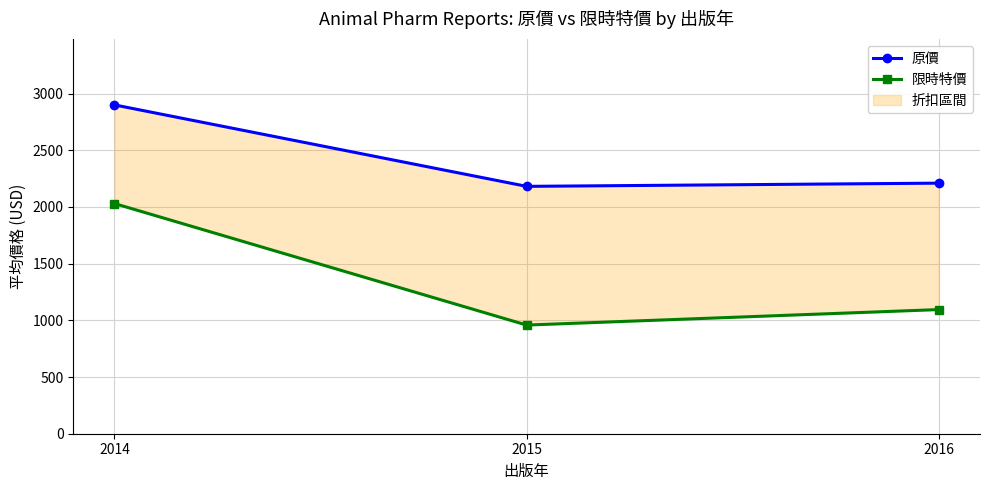

Reading left to right, what are all the values shown in this chart?

原價: 2014=2900.0	2015=2181.7	2016=2210.0
限時特價: 2014=2030.0	2015=958.3	2016=1095.0